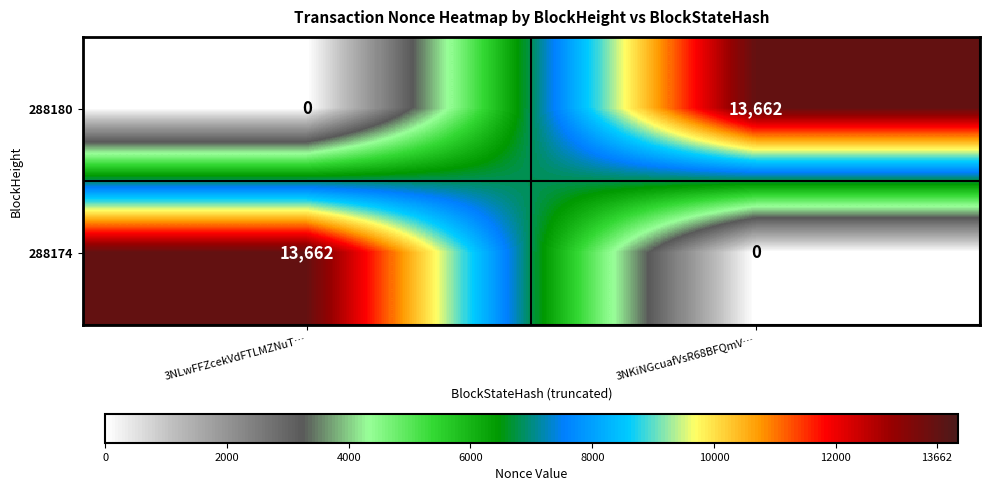

How many distinct data groups are displayed?

2